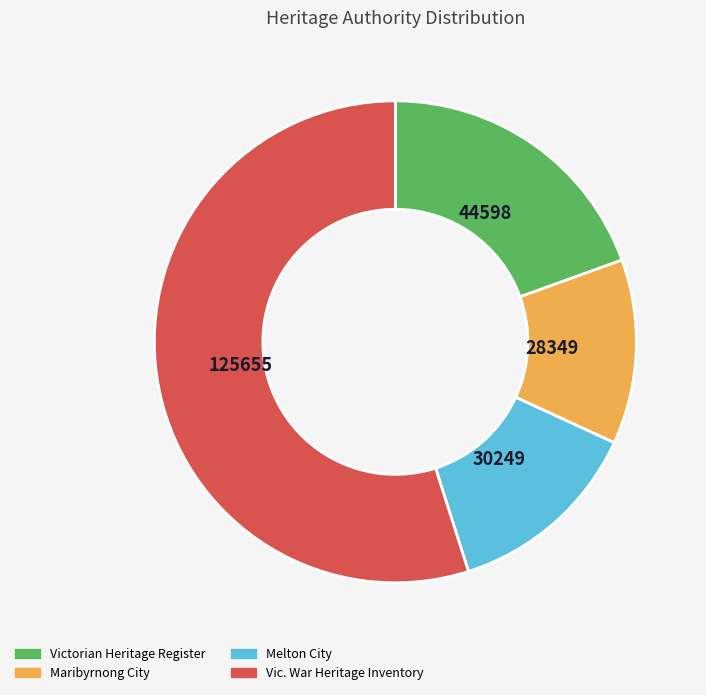

What is the smallest slice in the pie chart?

Maribyrnong City